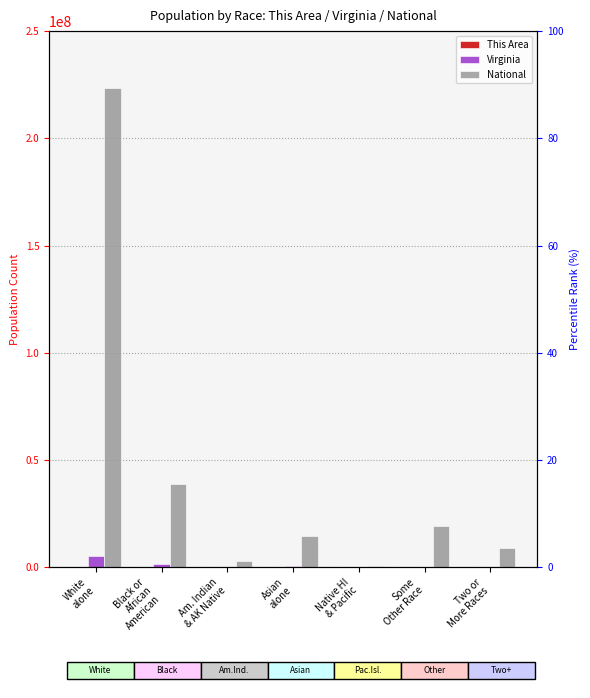

How many values in the This Area series are below 1633?

3